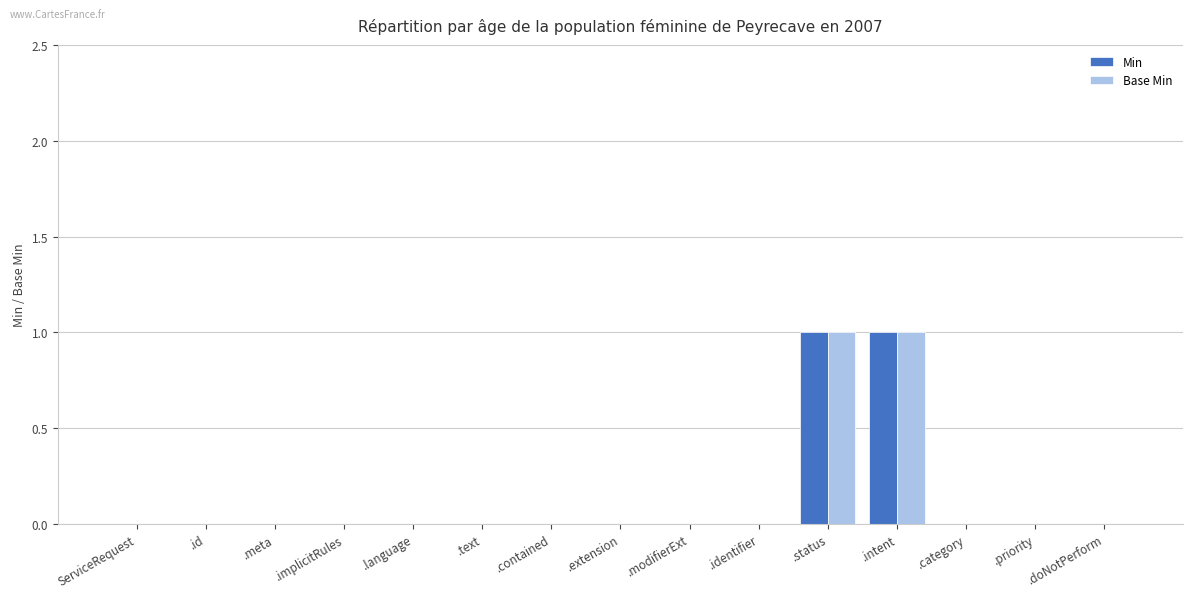

How many groups of bars are there?

15